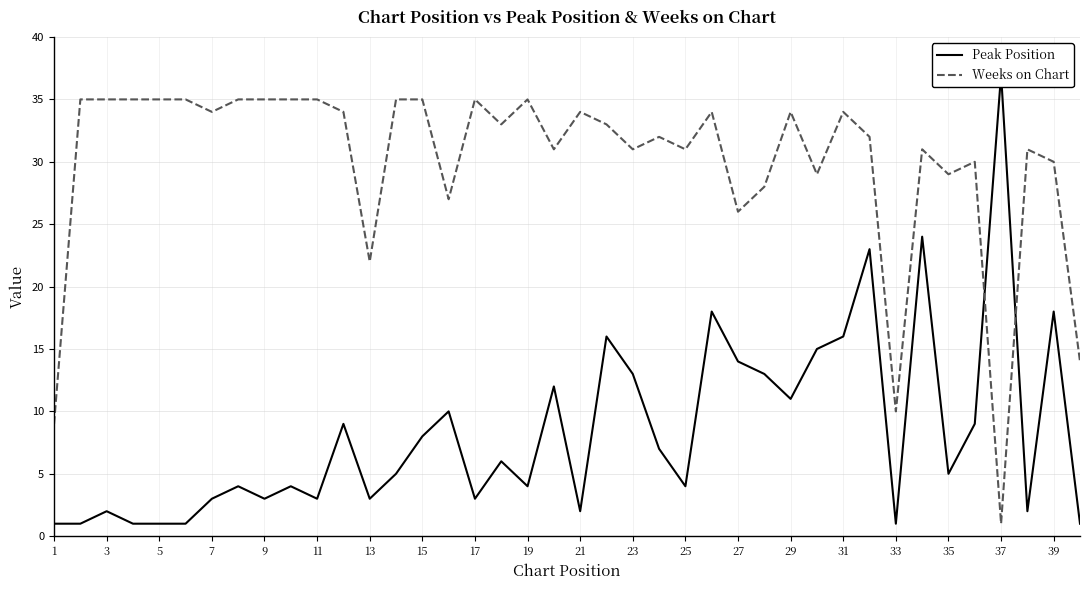

Count the number of data series in this chart.

2